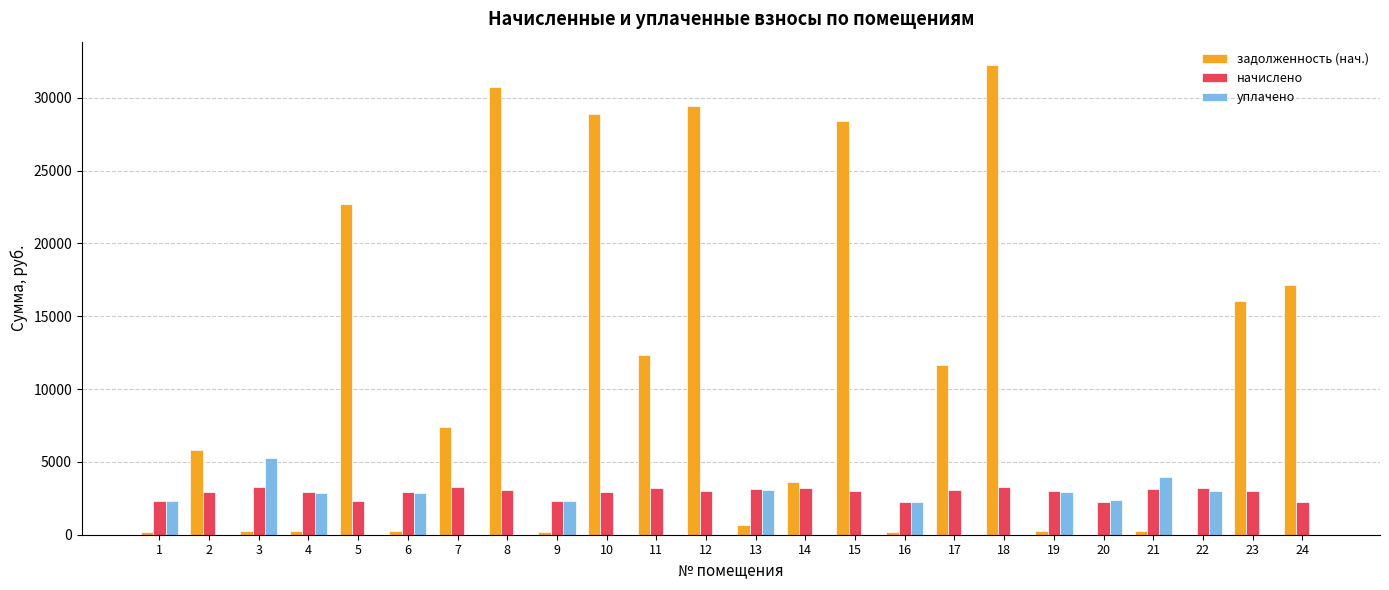

What is the maximum value for задолженность (нач.)?

32234.7